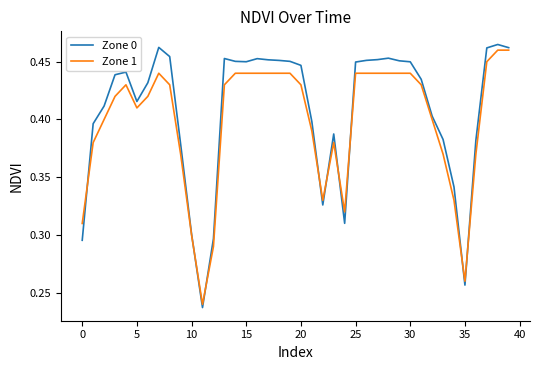

Which series has the widest spread of values?

Zone 0